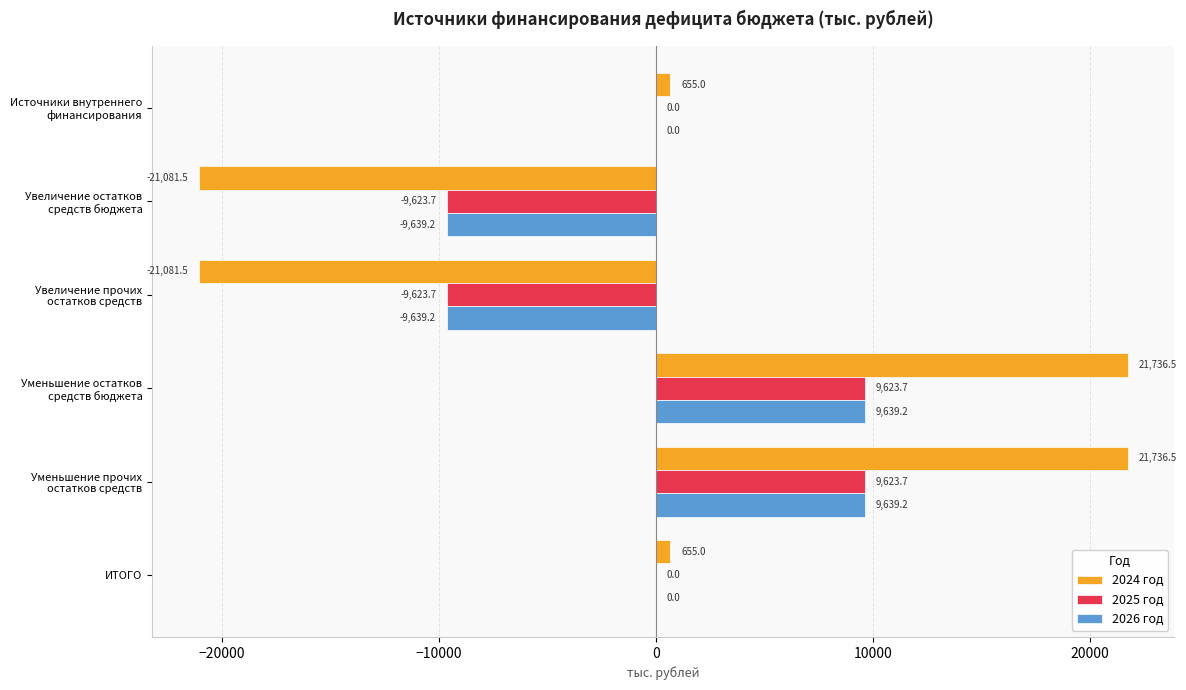

What is the greatest value displayed?

21736.5